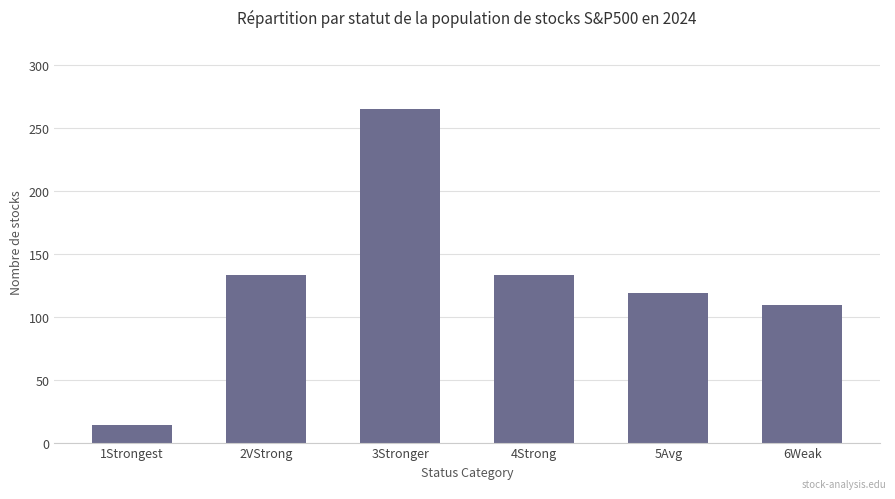

What is the difference between the maximum and second lowest values?

156